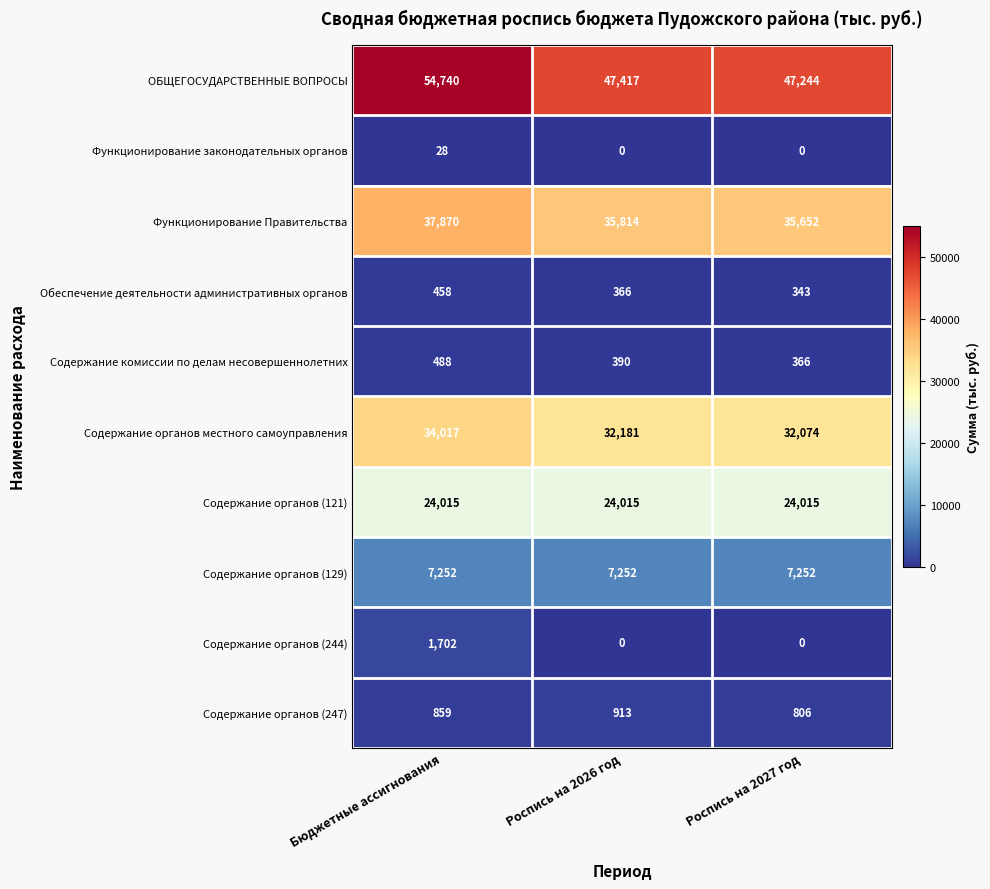

True or false: Содержание органов (244) has a value of 2954 at Бюджетные ассигнования.

False